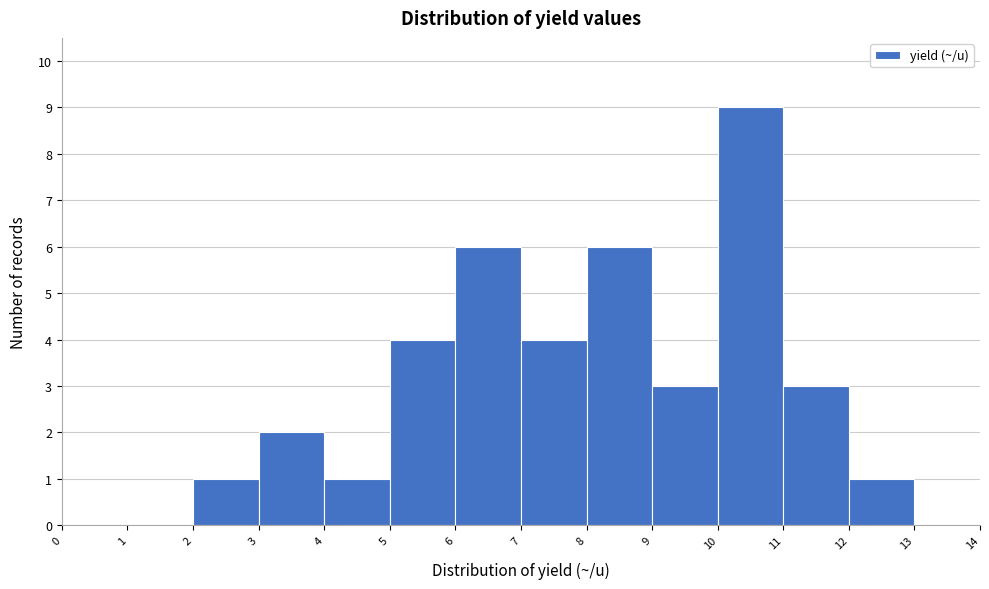

Reading left to right, transcribe this chart: for each bar, give the range it covers on the x-axis and its height. The values are not printed on the chart, so give them approximately, as read against the axis.

0 to 1: 0
1 to 2: 0
2 to 3: 1
3 to 4: 2
4 to 5: 1
5 to 6: 4
6 to 7: 6
7 to 8: 4
8 to 9: 6
9 to 10: 3
10 to 11: 9
11 to 12: 3
12 to 13: 1
13 to 14: 0